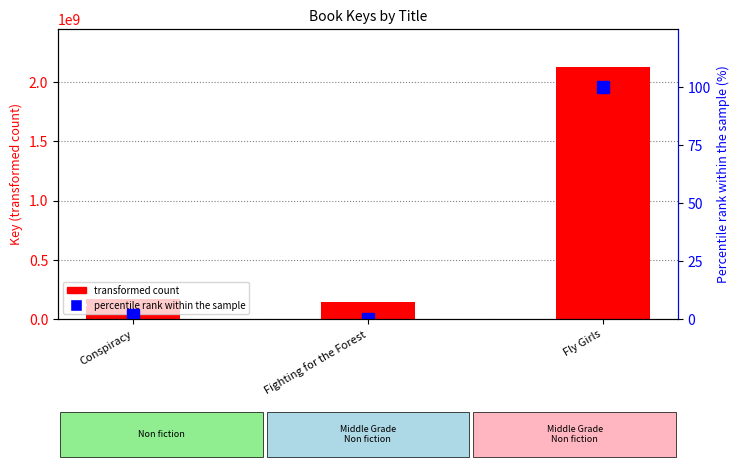

Which series has the widest spread of values?

transformed count